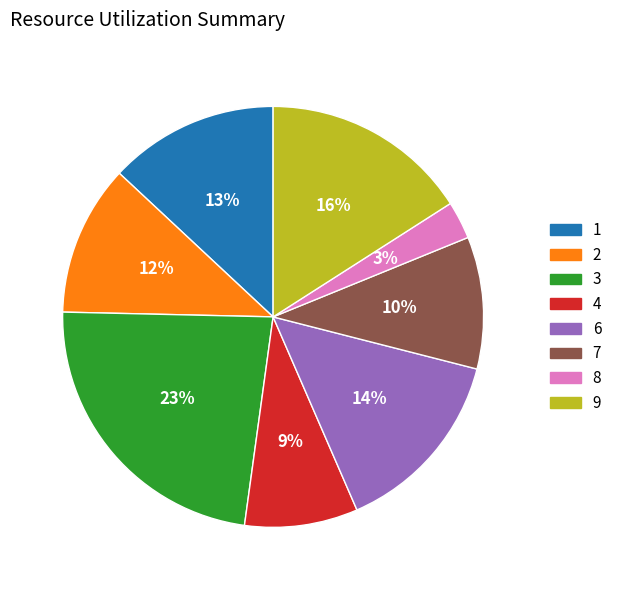

Combined, do 1 and 3 account for over 50%?

No